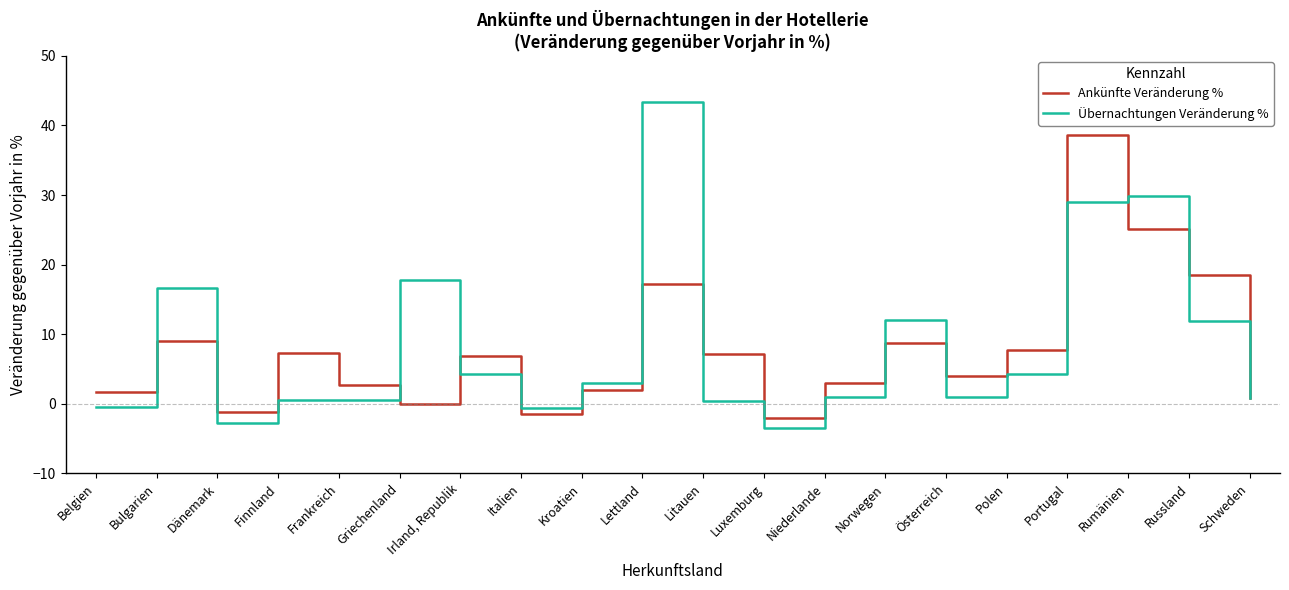

At which category does Übernachtungen Veränderung % reach its first local valley?

Dänemark